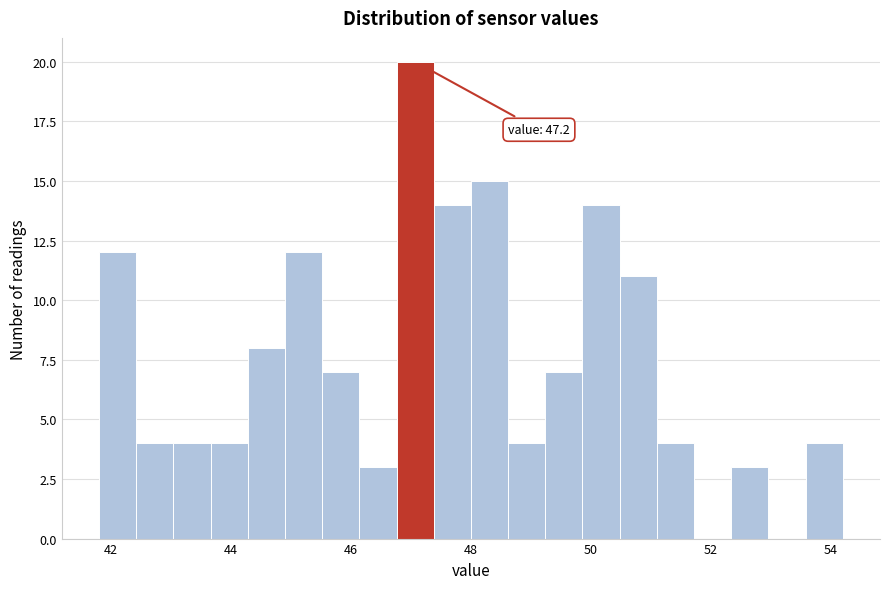

Around what value on the x-axis is the tallest bar? Give the approximate position of its centre, as read against the axis.

47.0